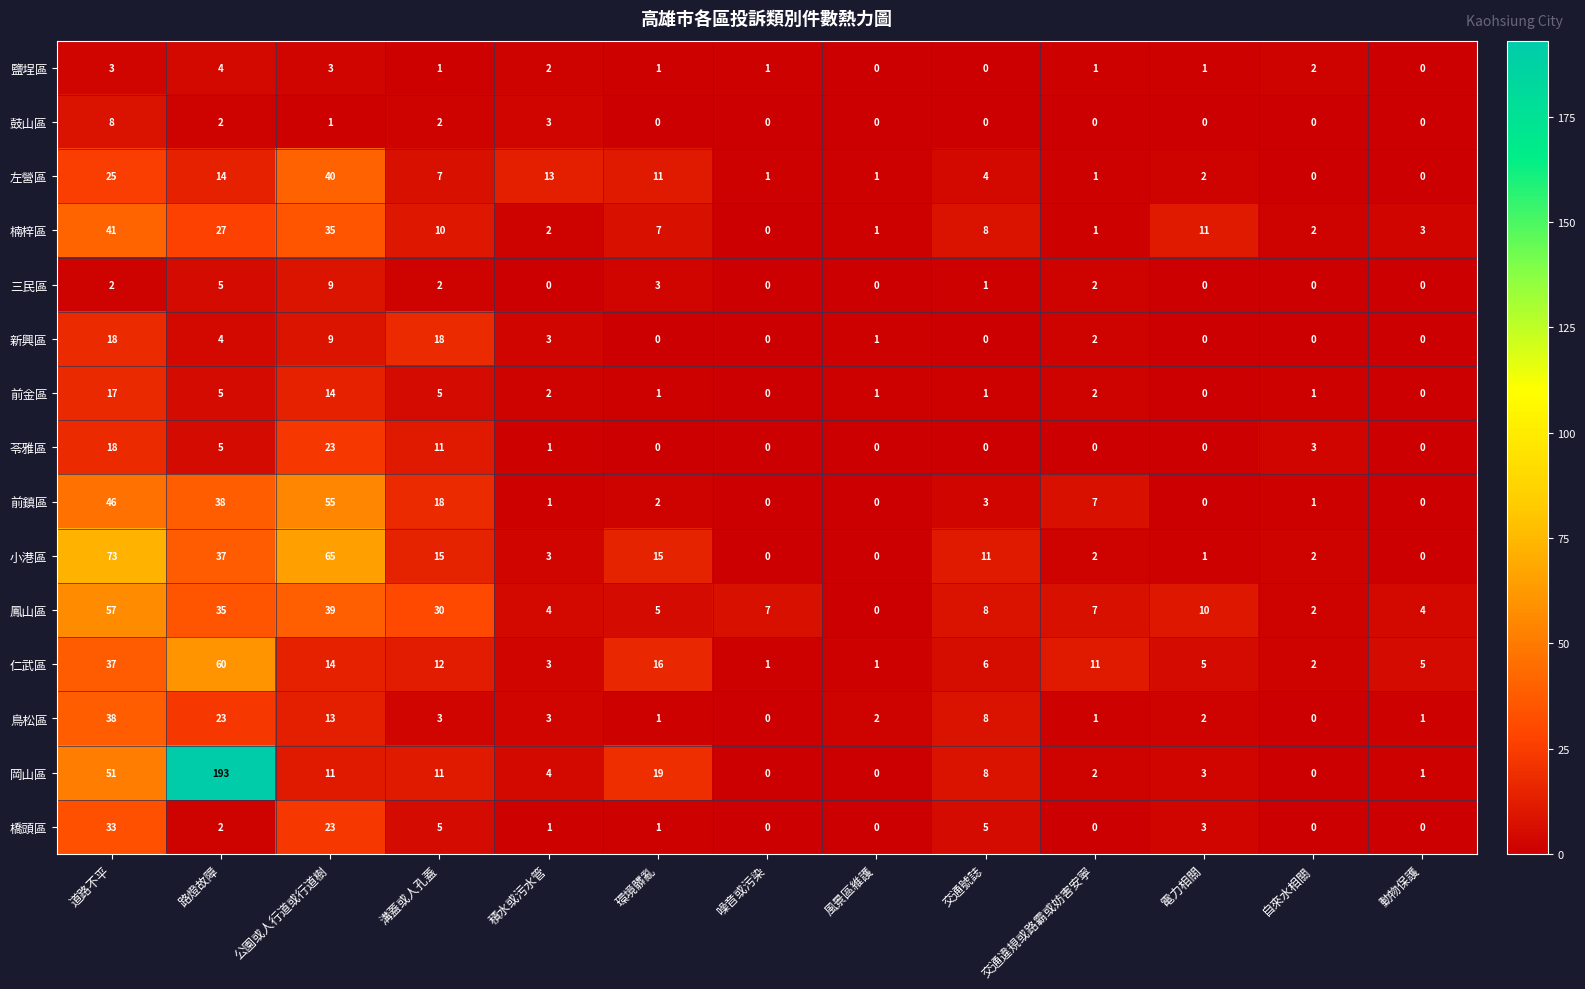

At which label does 鳥松區 reach its peak?

道路不平